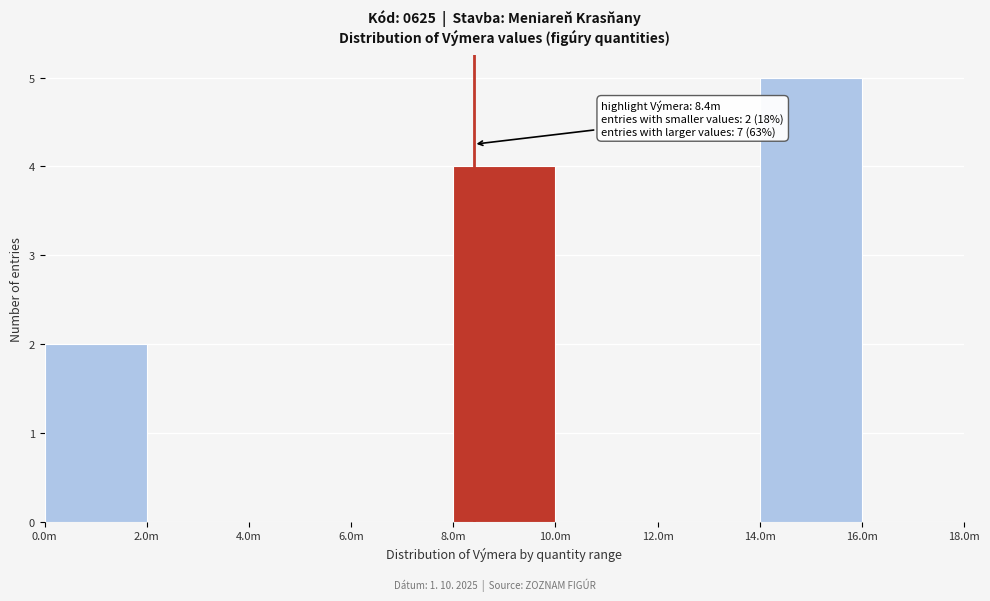

Reading left to right, what are all the values shown in this chart?

0.0m=2	2.0m=0	4.0m=0	6.0m=0	8.0m=4	10.0m=0	12.0m=0	14.0m=5	16.0m=0